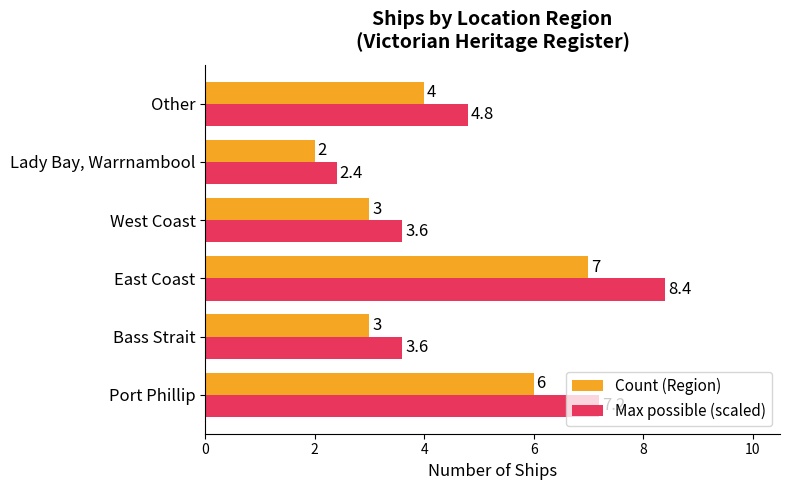

How many data points in Max possible (scaled) are less than 4?

3